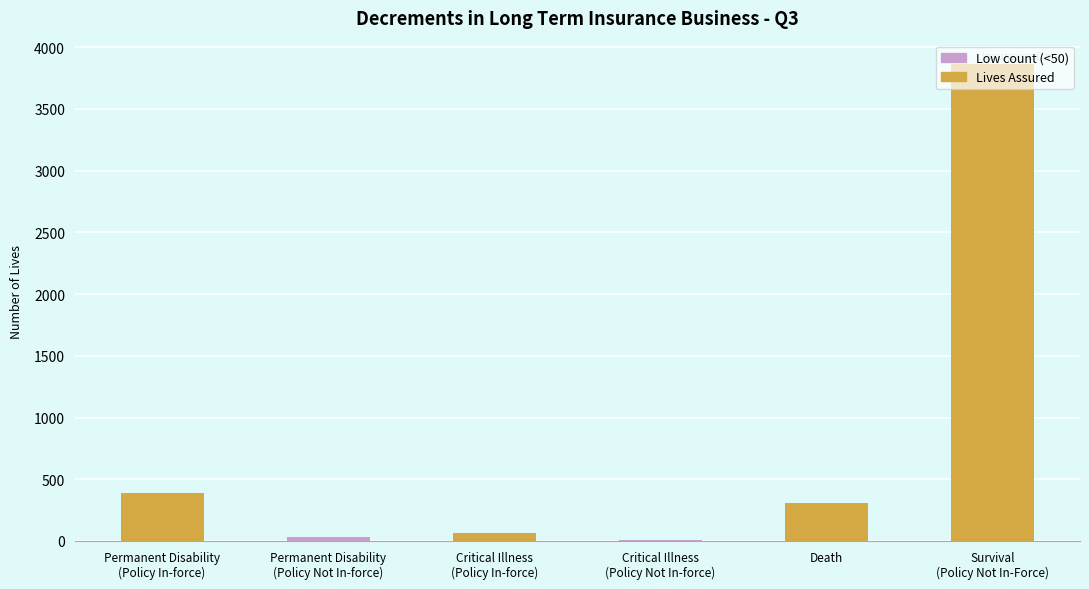

True or false: the data shows 5099 at Survival
(Policy Not In-Force).

False